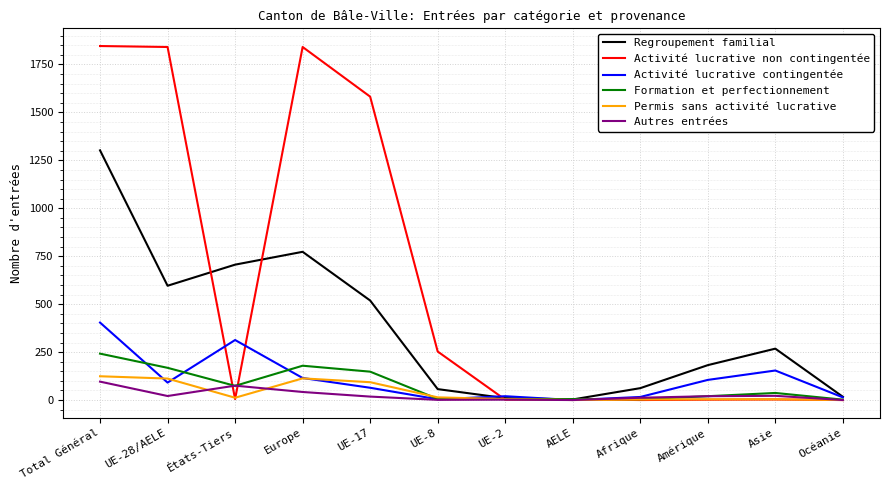

What value does the Regroupement familial series have at Amérique?

182